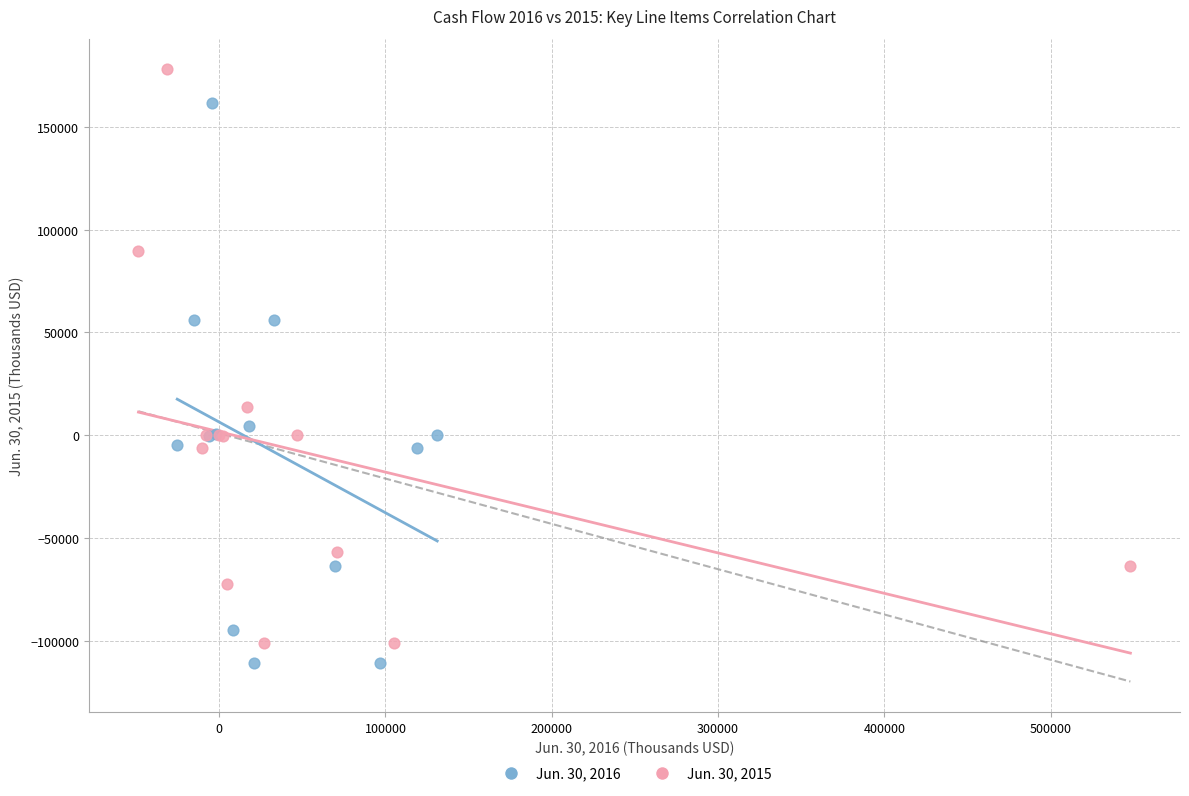

Which series contains the highest Y value?

Jun. 30, 2015